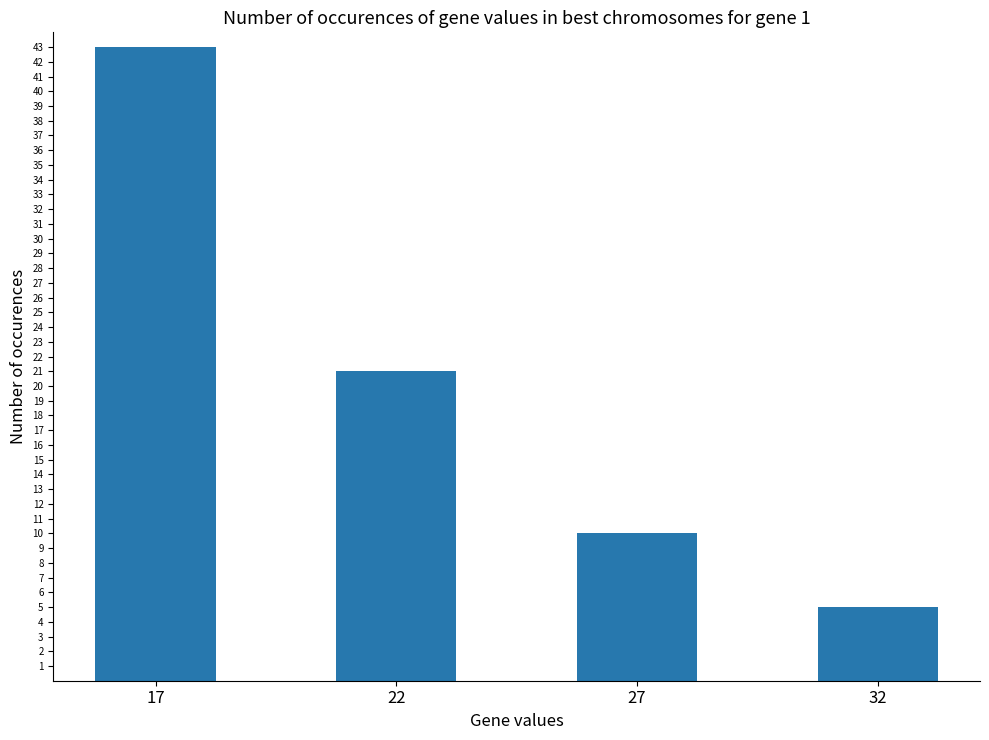

Count the values in the range 10 to 43.

3